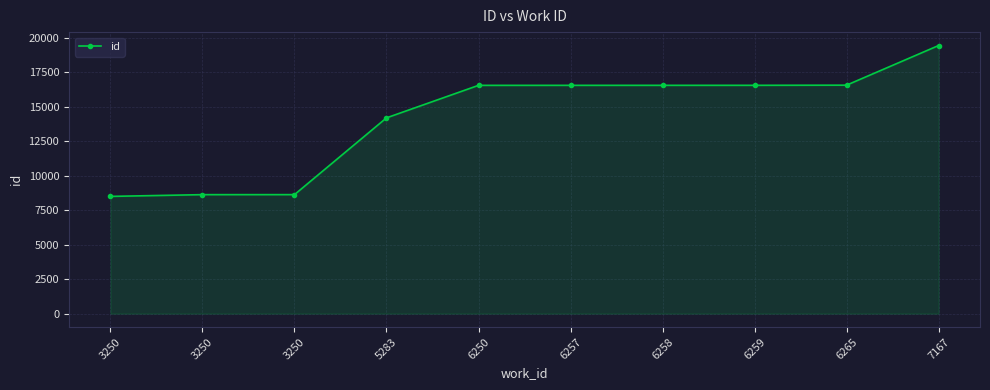

How many values are below 16560?

5